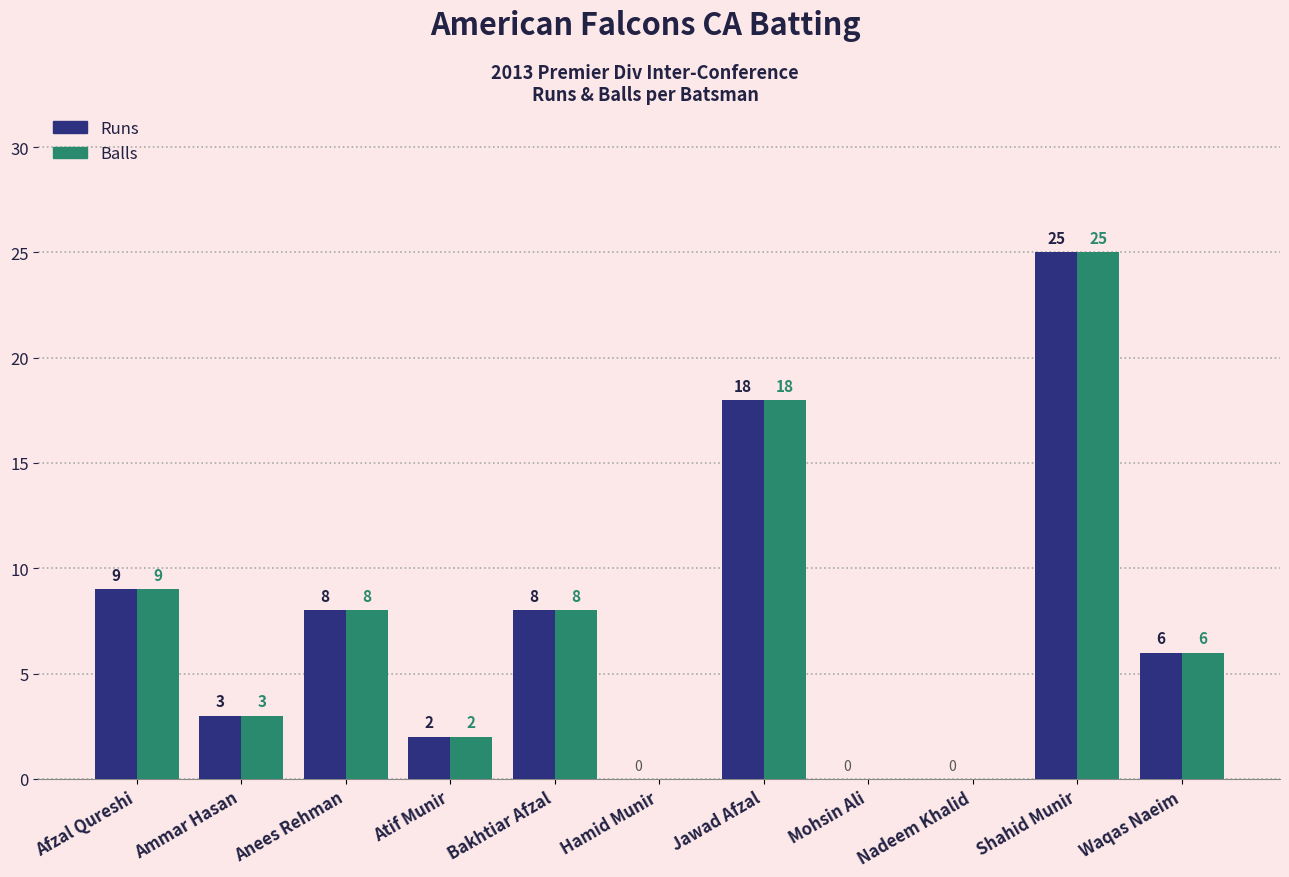

How many groups of bars are there?

11